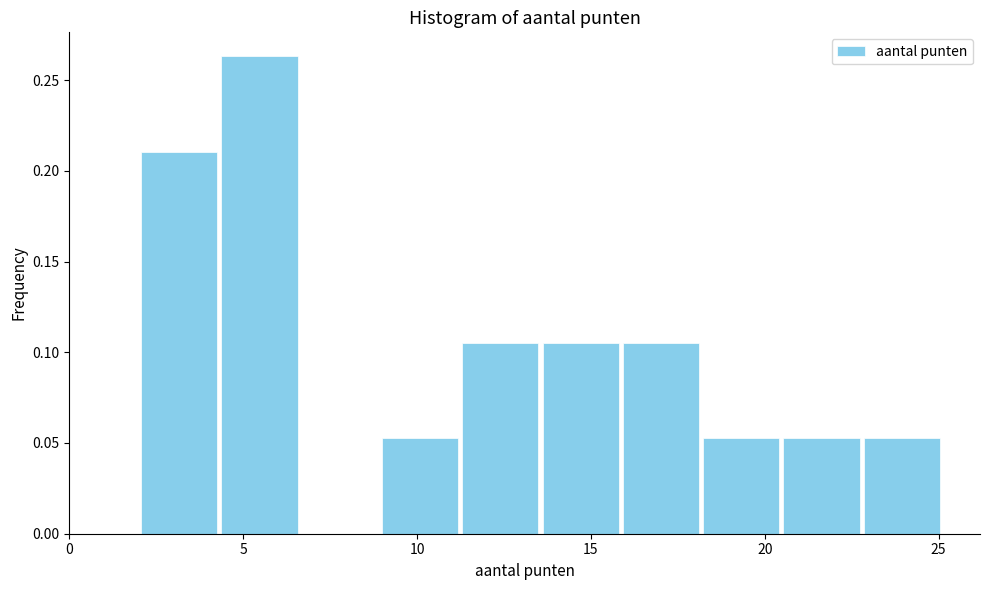

Reading left to right, transcribe this chart: for each bar, give the range it covers on the x-axis and its height. Neither the bar edges nor the heights are printed on the chart, so give them approximately, as read against the axes.

2.0 to 4.5: 0.210
4.5 to 6.5: 0.265
6.5 to 9.0: 0
9.0 to 11.0: 0.055
11.0 to 13.5: 0.105
13.5 to 16.0: 0.105
16.0 to 18.0: 0.105
18.0 to 20.5: 0.055
20.5 to 23.0: 0.055
23.0 to 25.0: 0.055